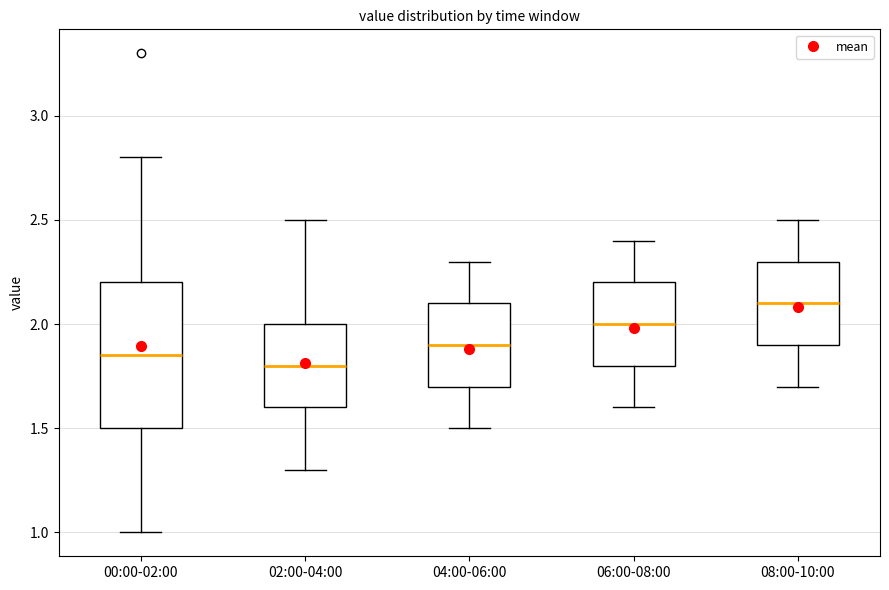

Reading left to right, read every box against the y-axis: the position of its median line, the range the box covers, and the ends of its whiskers. The values are not printed on the chart, so give them approximately, as read against the axis.

00:00-02:00: median 1.85, box 1.50 to 2.20, whiskers 1.00 to 2.80
02:00-04:00: median 1.80, box 1.60 to 2.00, whiskers 1.30 to 2.50
04:00-06:00: median 1.90, box 1.70 to 2.10, whiskers 1.50 to 2.30
06:00-08:00: median 2.00, box 1.80 to 2.20, whiskers 1.60 to 2.40
08:00-10:00: median 2.10, box 1.90 to 2.30, whiskers 1.70 to 2.50